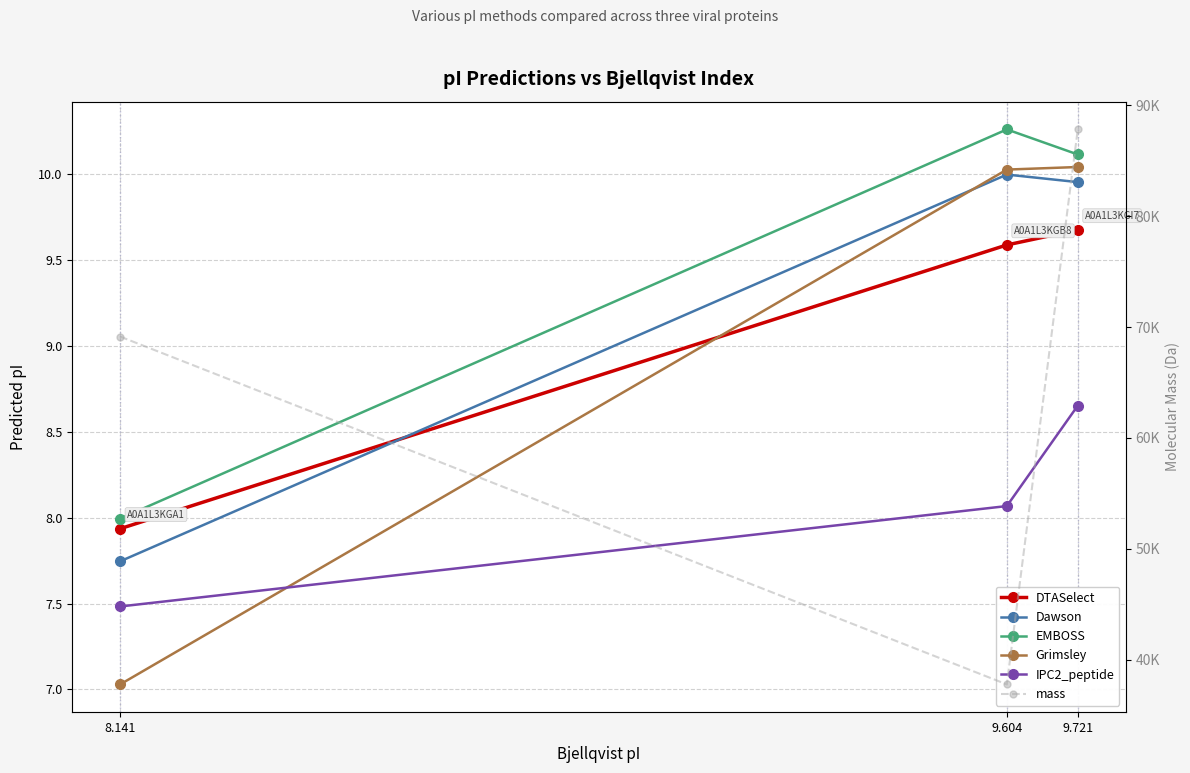

What is the difference between the maximum and minimum values in the IPC2_peptide series?

1.2